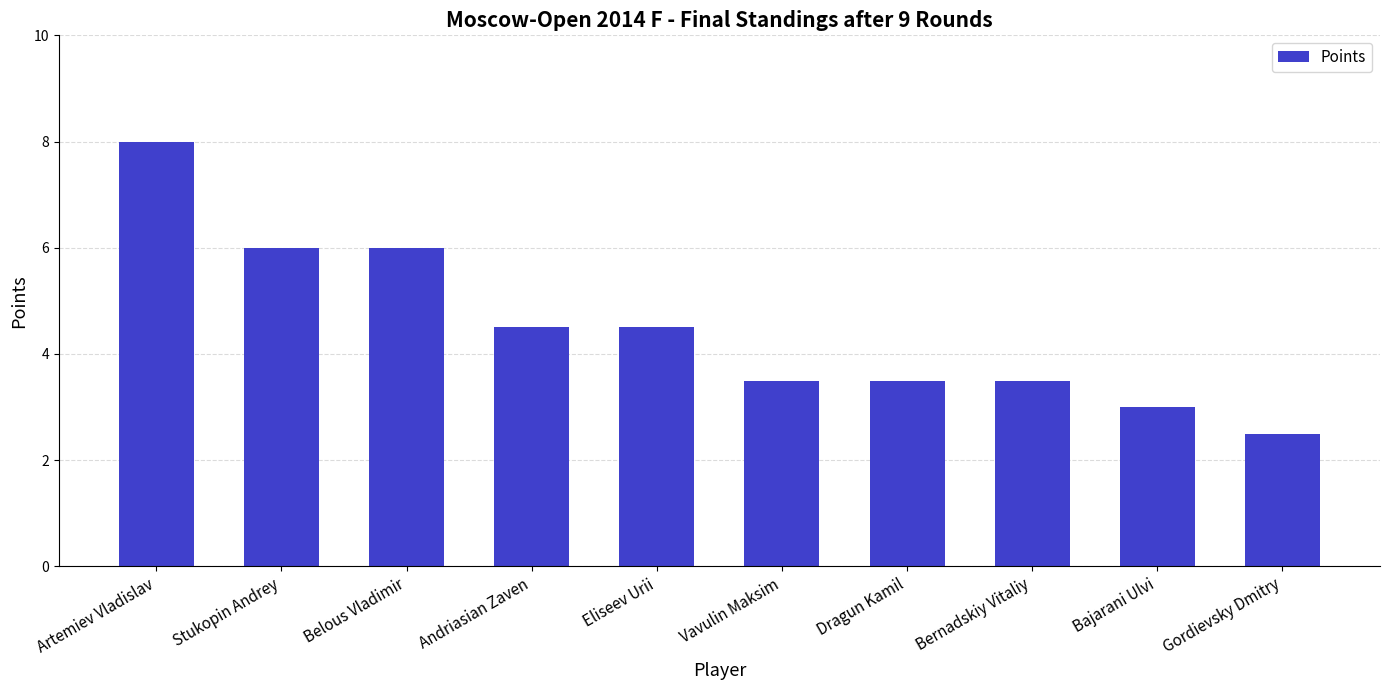

How many bars are there in total?

10